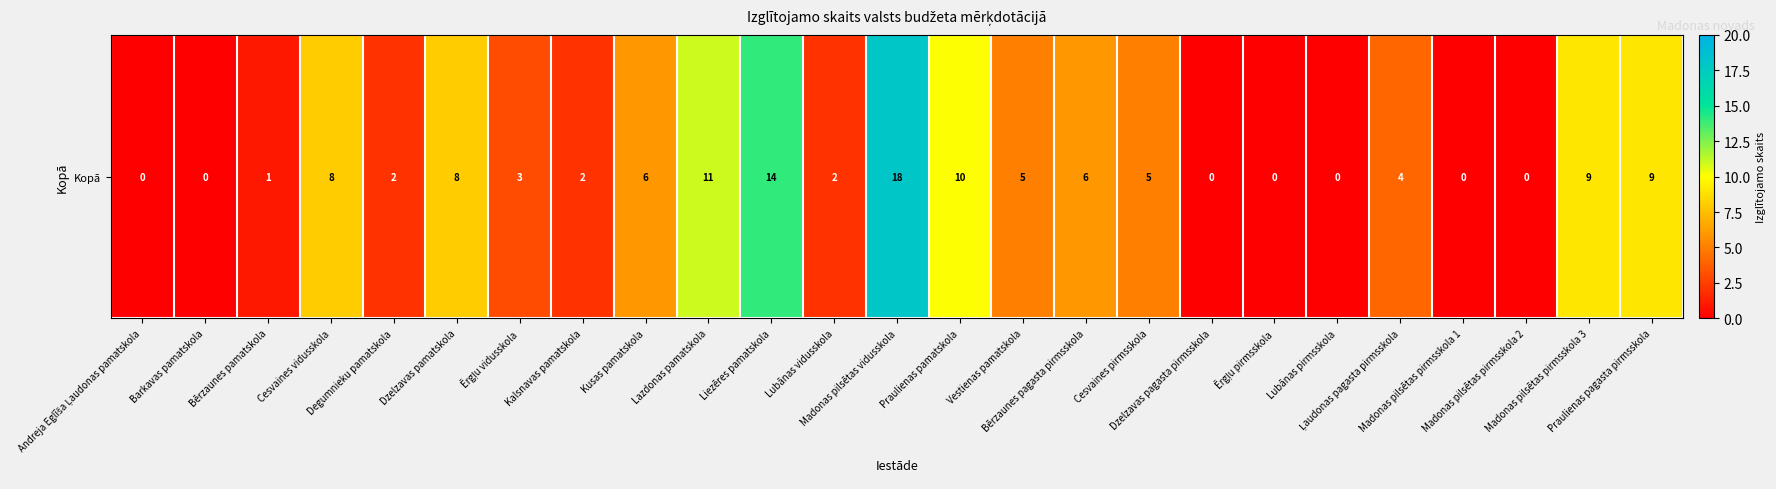

What is the sum of the values at Madonas pilsētas pirmsskola 3 and Dzelzavas pamatskola?

17